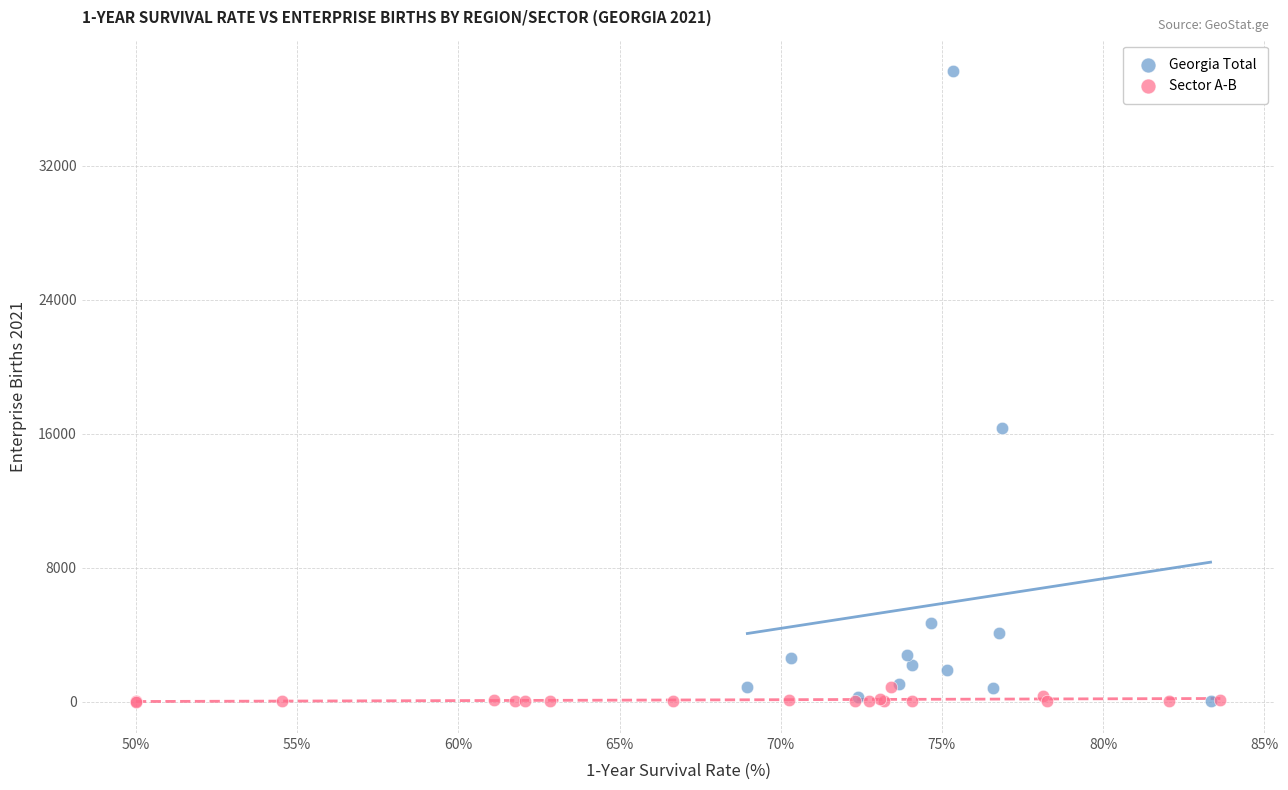

Which series has the widest spread of Y values?

Georgia Total